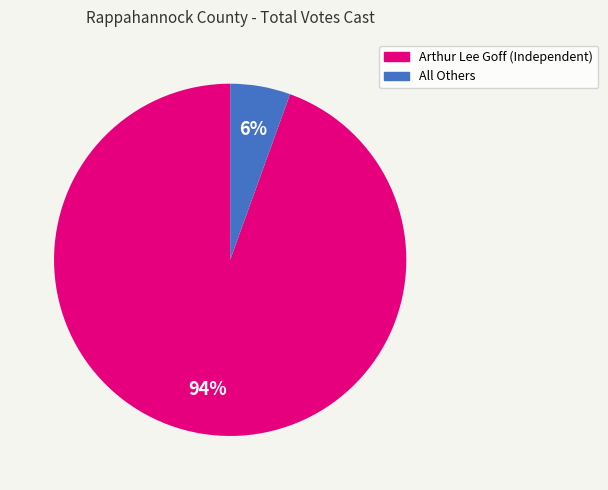

Which has a higher value, All Others or Arthur Lee Goff (Independent)?

Arthur Lee Goff (Independent)